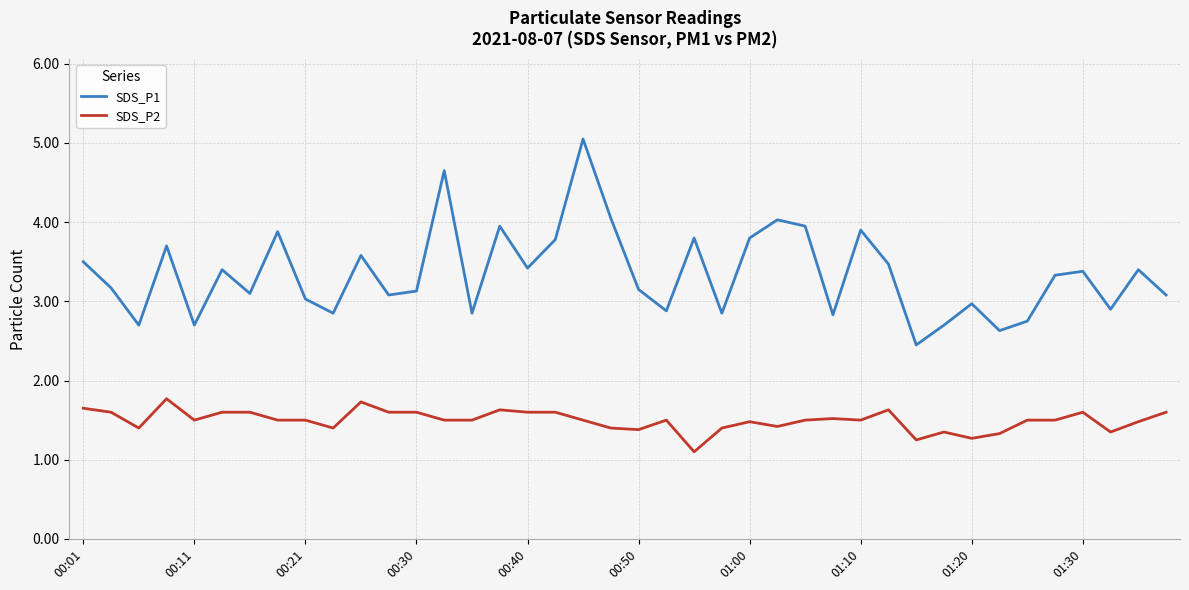

Which series has the widest spread of values?

SDS_P1